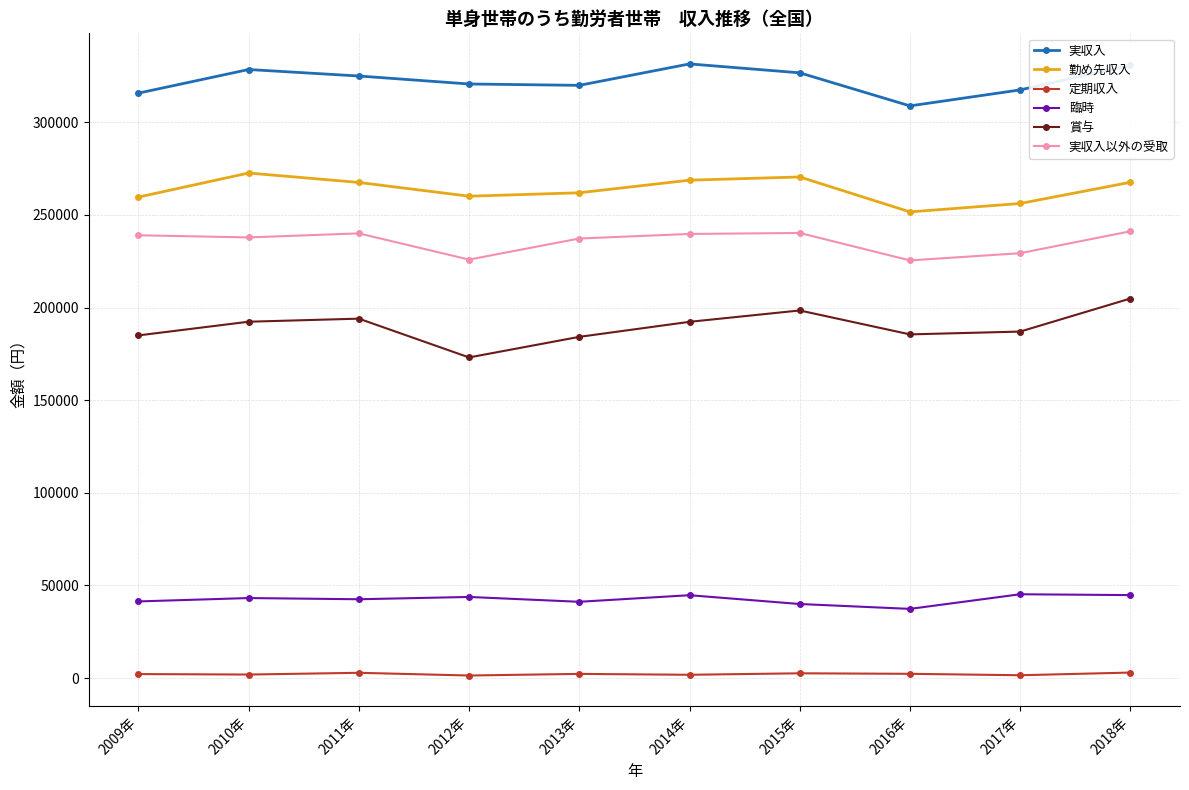

Count the number of data series in this chart.

6